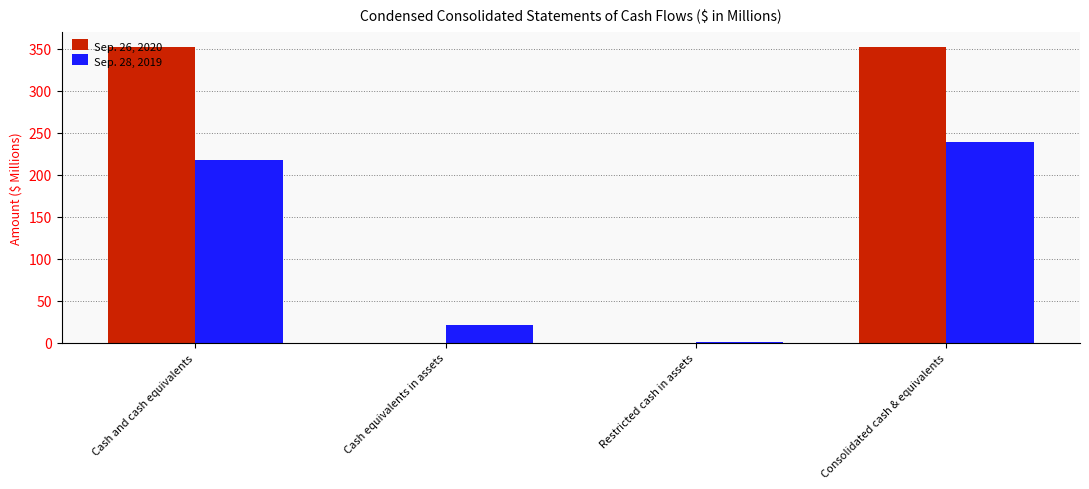

The Sep. 26, 2020 series shows 352.3 at Cash and cash equivalents. True or false?

True